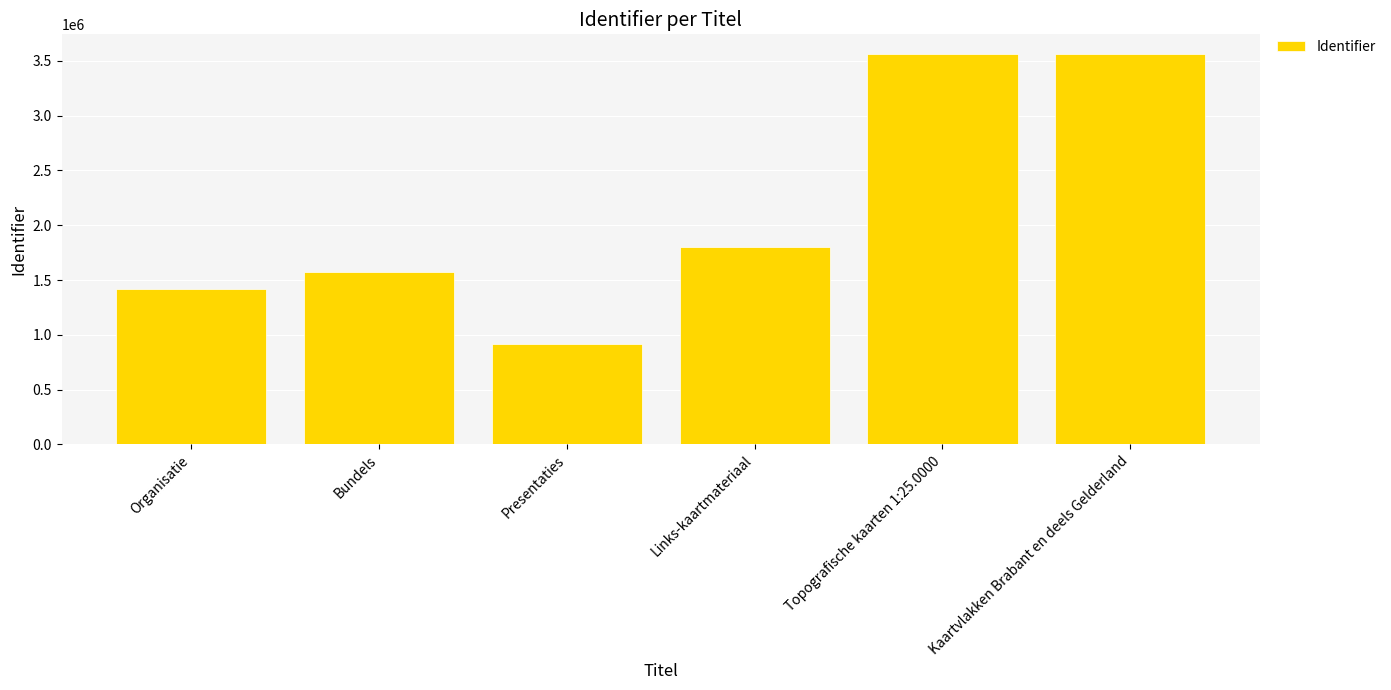

Between Bundels and Kaartvlakken Brabant en deels Gelderland, which is larger?

Kaartvlakken Brabant en deels Gelderland